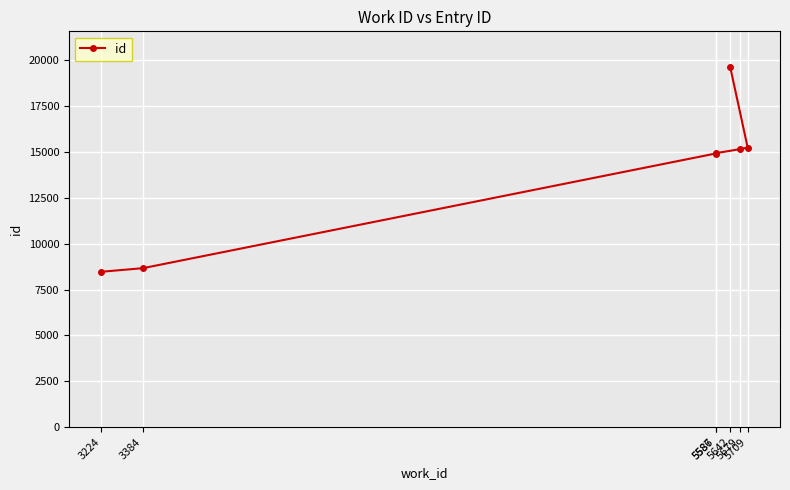

At which label does the data first exceed 14935?

5679